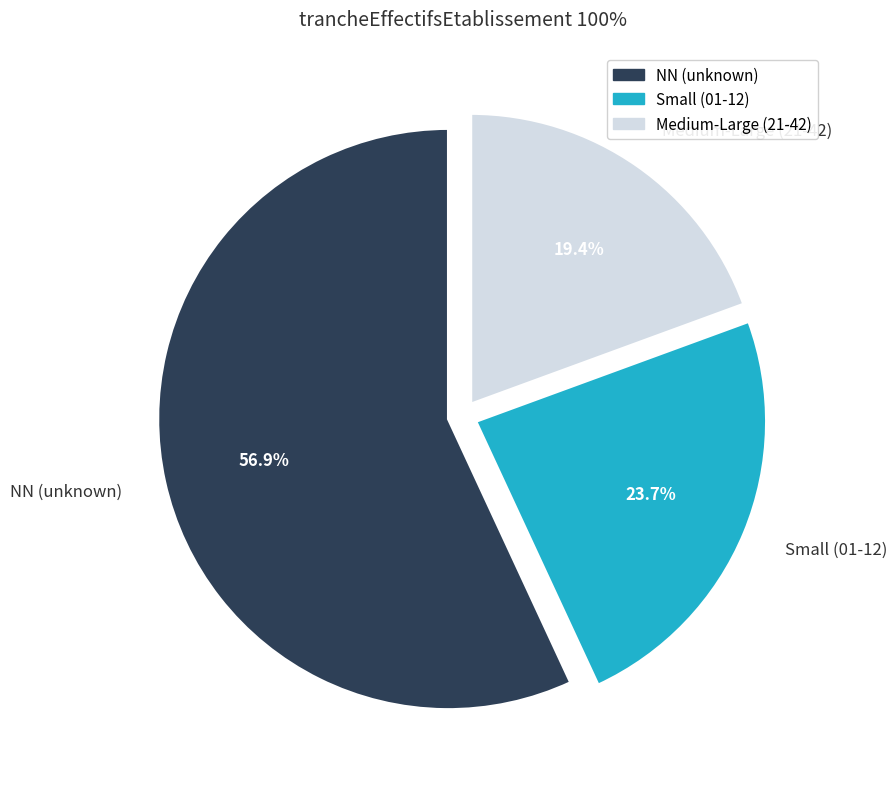

How many slices are in this pie chart?

3